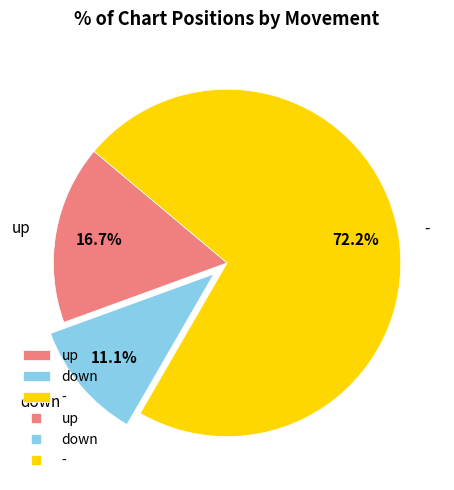

Which category has the smallest portion of the pie?

down